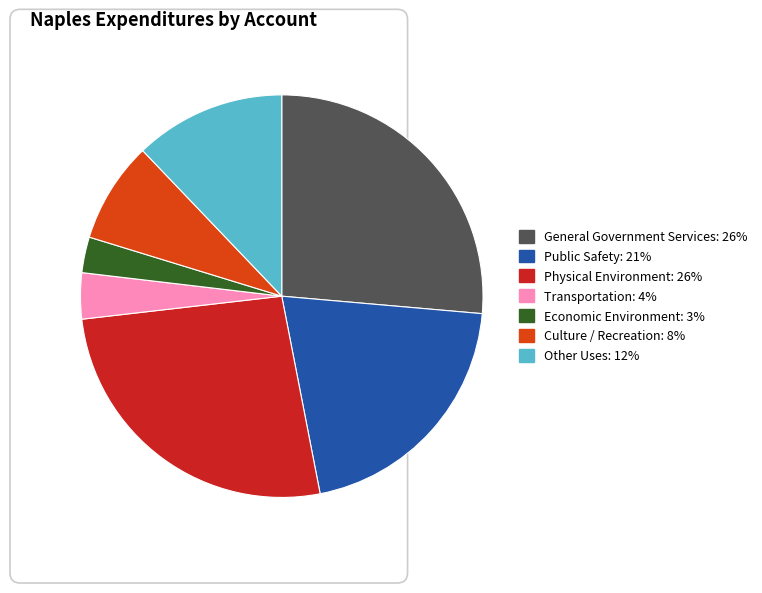

What is the largest slice in the pie chart?

General Government Services